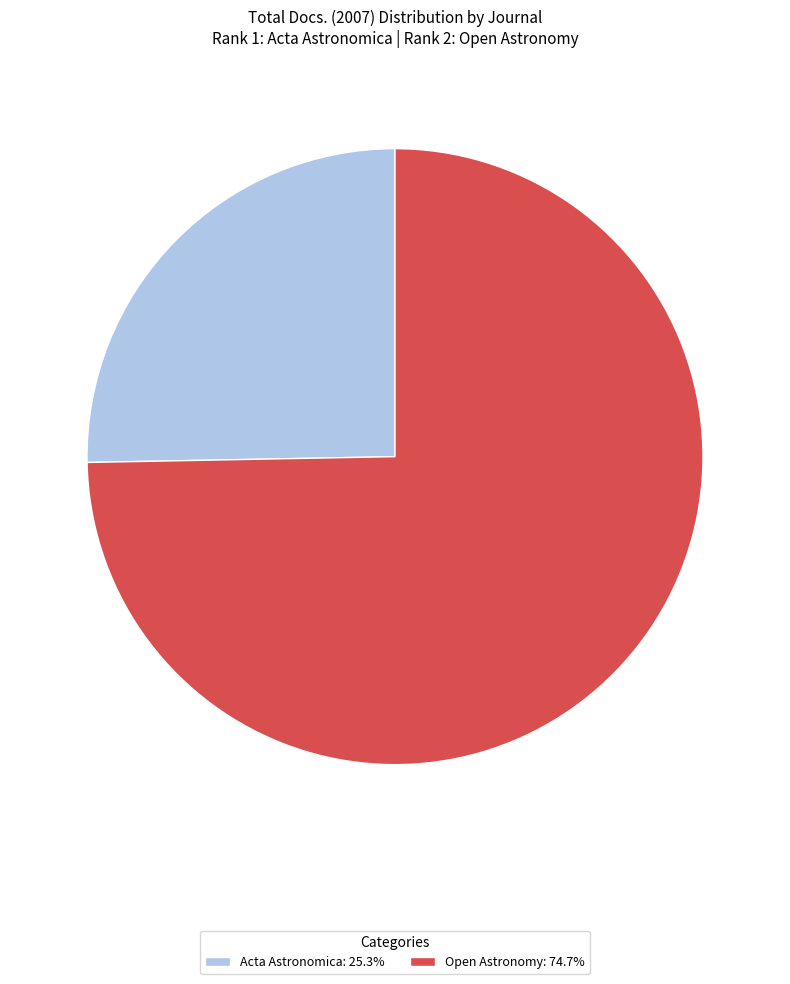

What is the ratio of the value at Acta Astronomica: 25.3% to the value at Open Astronomy: 74.7%?

0.3